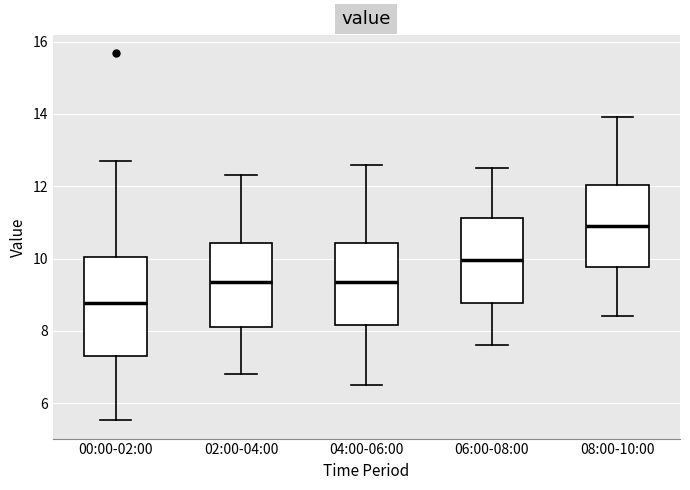

Reading left to right, transcribe this box plot: for each box, give where its median line is, the range the box spans, and where its two whiskers end, as read against the y-axis. The values are not printed on the chart, so give them approximately, as read against the axis.

00:00-02:00: median 8.8, box 7.4 to 10.0, whiskers 5.6 to 12.8
02:00-04:00: median 9.4, box 8.2 to 10.4, whiskers 6.8 to 12.4
04:00-06:00: median 9.4, box 8.2 to 10.4, whiskers 6.6 to 12.6
06:00-08:00: median 10.0, box 8.8 to 11.2, whiskers 7.6 to 12.6
08:00-10:00: median 11.0, box 9.8 to 12.0, whiskers 8.4 to 14.0